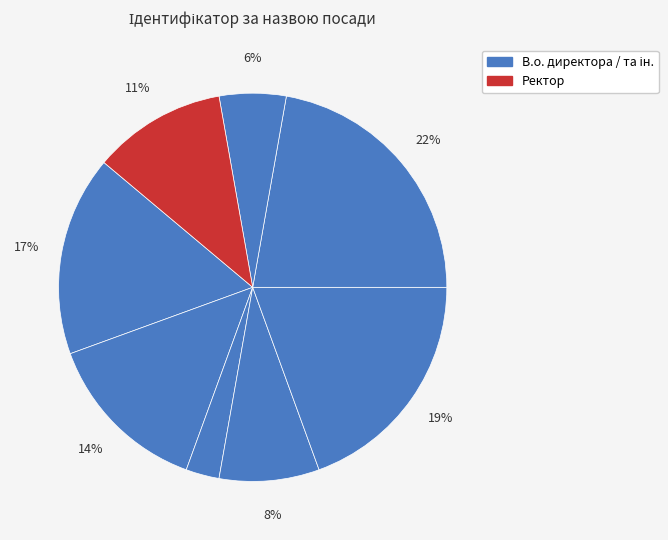

Does any single category account for the majority?

No